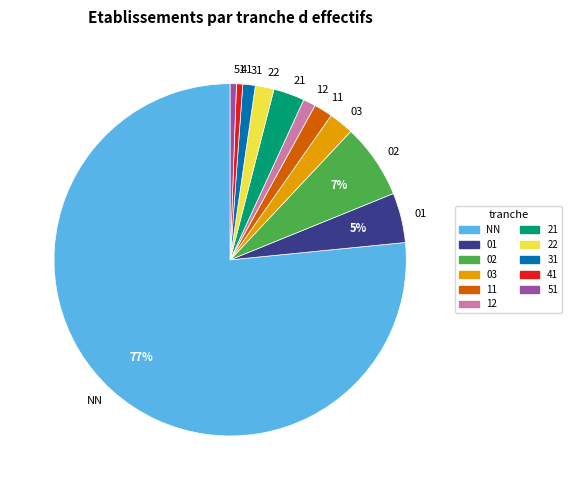

To the nearest percent, what is the combined percentage of 31 and 41?

2%